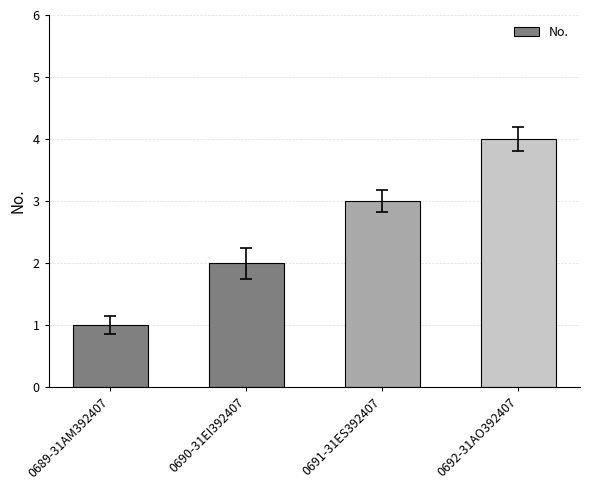

Which label corresponds to the smallest value in the chart?

0689-31AM392407